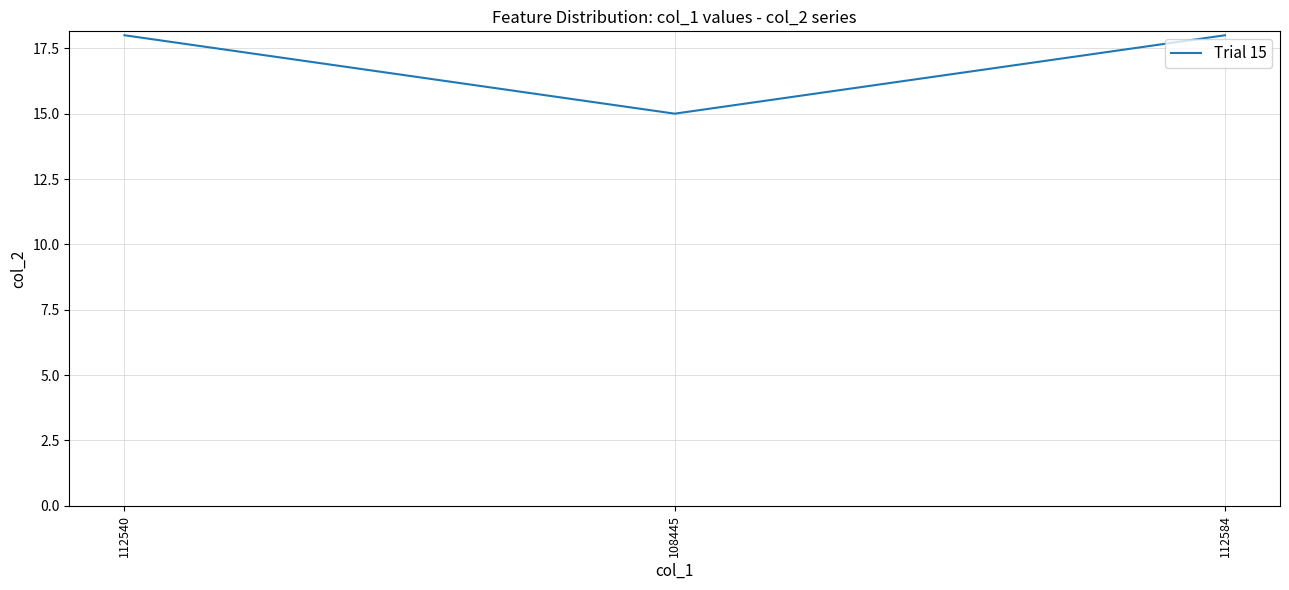

Is it true that the value at 112584 is 25?

False